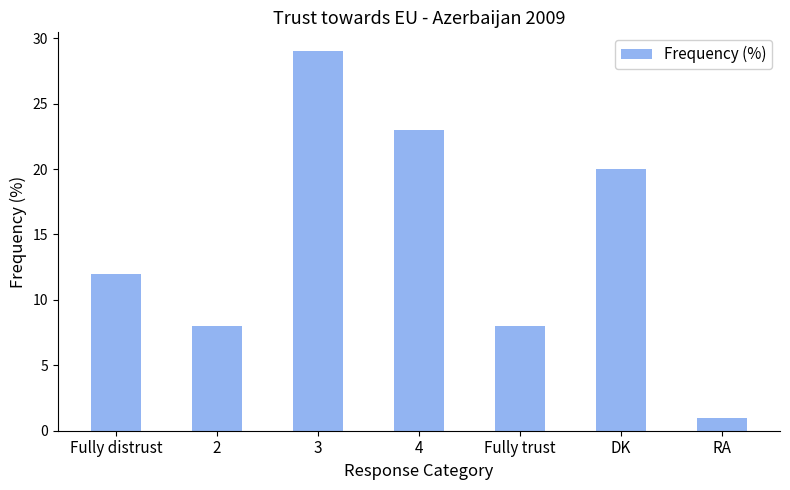

What is the label of the 2nd bar from the left?

2